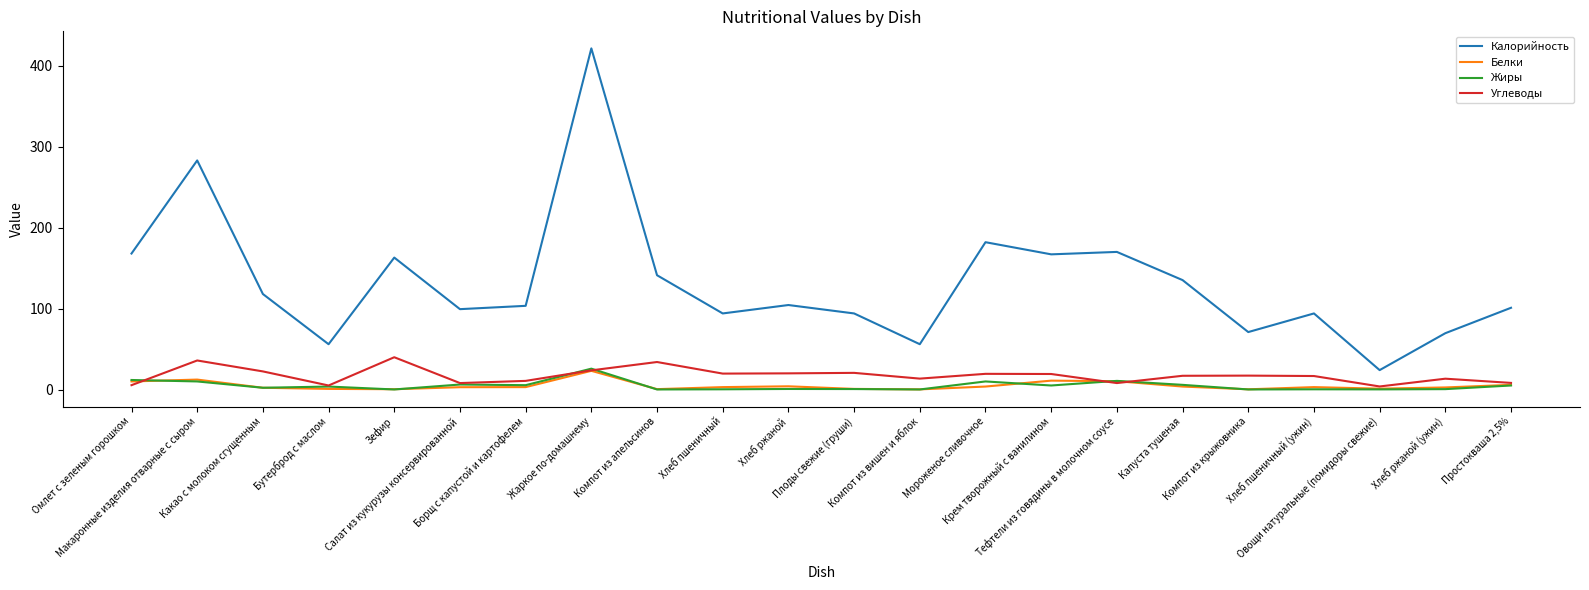

The Калорийность series shows 57.6 at Борщ с капустой и картофелем. True or false?

False